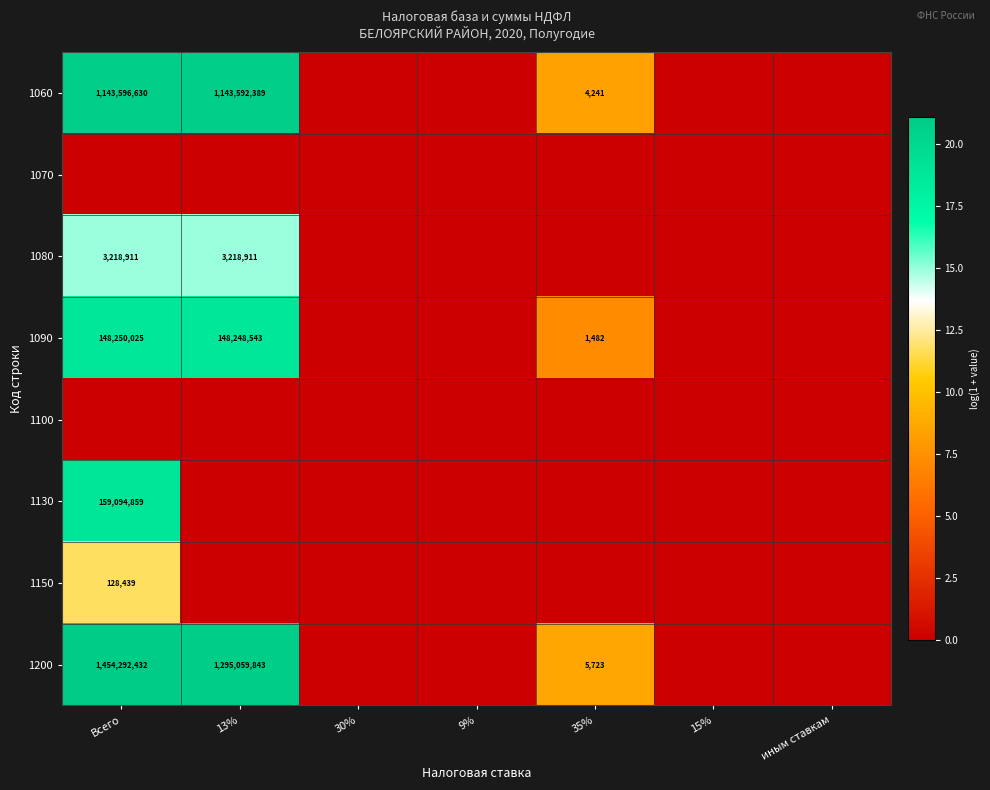

What is the total value across all series at Всего?

106.4